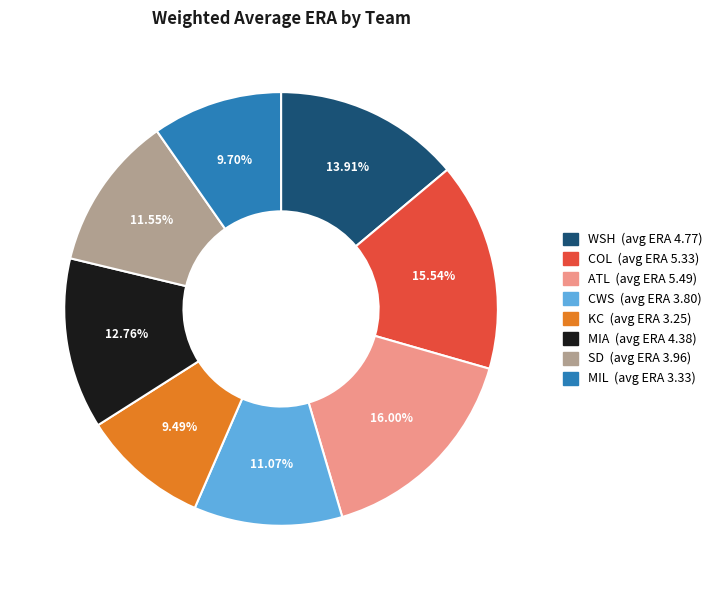

What portion of the pie excludes MIA?

87.2%